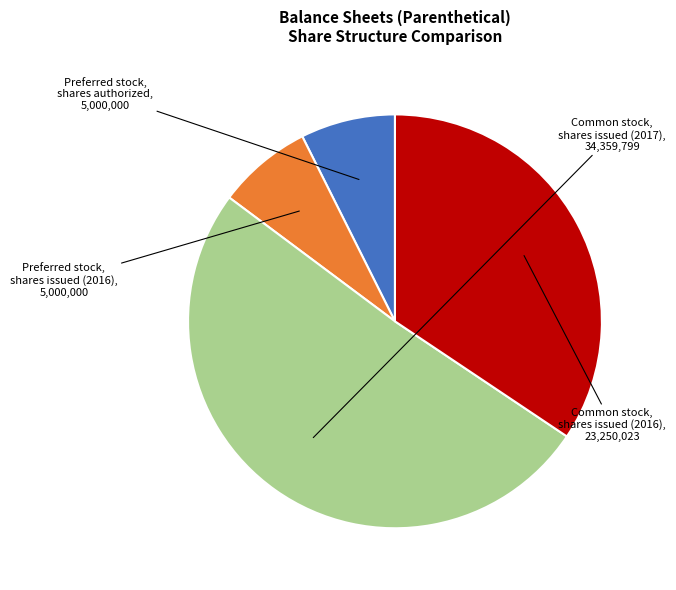

Is there a majority slice in this chart?

Yes